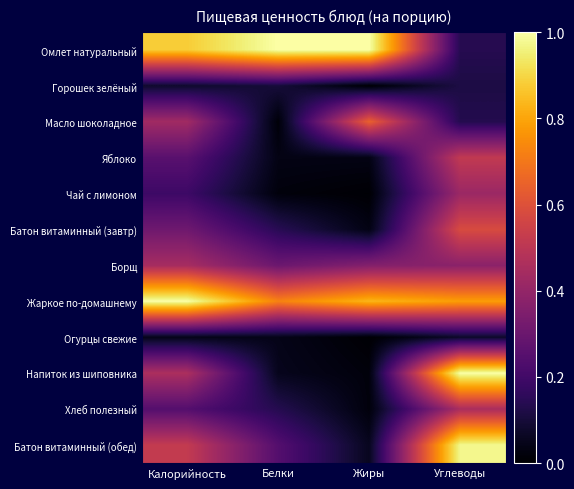

Reading left to right, transcribe all the data shown in this chart.

Омлет натуральный: Калорийность=0.9	Белки=1.0	Жиры=1.0	Углеводы=0.1
Горошек зелёный: Калорийность=0.1	Белки=0.1	Жиры=0.0	Углеводы=0.1
Масло шоколадное: Калорийность=0.4	Белки=0.0	Жиры=0.6	Углеводы=0.1
Яблоко: Калорийность=0.3	Белки=0.0	Жиры=0.0	Углеводы=0.5
Чай с лимоном: Калорийность=0.2	Белки=0.0	Жиры=0.0	Углеводы=0.4
Батон витаминный (завтр): Калорийность=0.3	Белки=0.1	Жиры=0.0	Углеводы=0.6
Борщ: Калорийность=0.4	Белки=0.3	Жиры=0.4	Углеводы=0.4
Жаркое по-домашнему: Калорийность=1.0	Белки=0.7	Жиры=0.8	Углеводы=0.8
Огурцы свежие: Калорийность=0.0	Белки=0.0	Жиры=0.0	Углеводы=0.1
Напиток из шиповника: Калорийность=0.5	Белки=0.1	Жиры=0.0	Углеводы=1.0
Хлеб полезный: Калорийность=0.2	Белки=0.1	Жиры=0.0	Углеводы=0.5
Батон витаминный (обед): Калорийность=0.5	Белки=0.2	Жиры=0.1	Углеводы=1.0